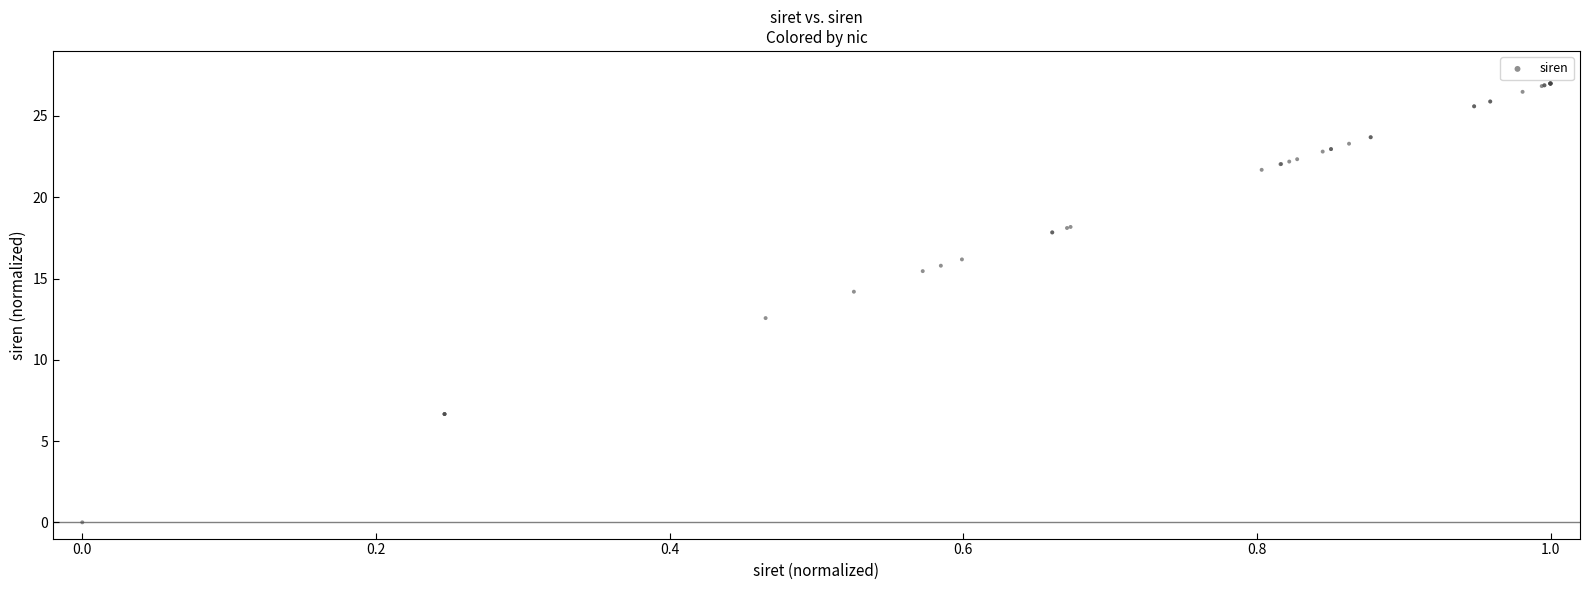

What Y value in the scatter plot is closest to 13?

12.6